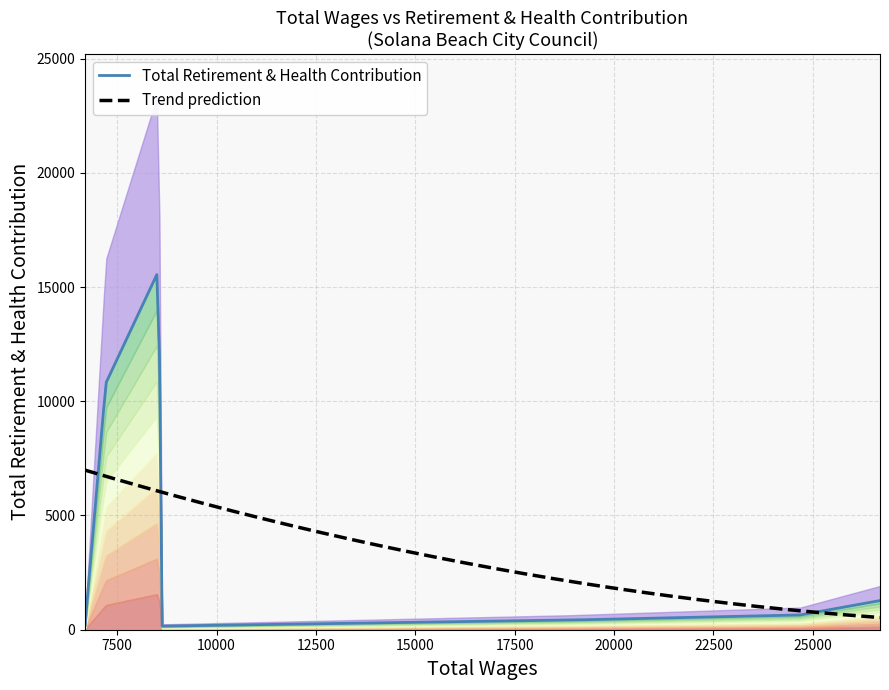

Where is the first local minimum?

8597.0